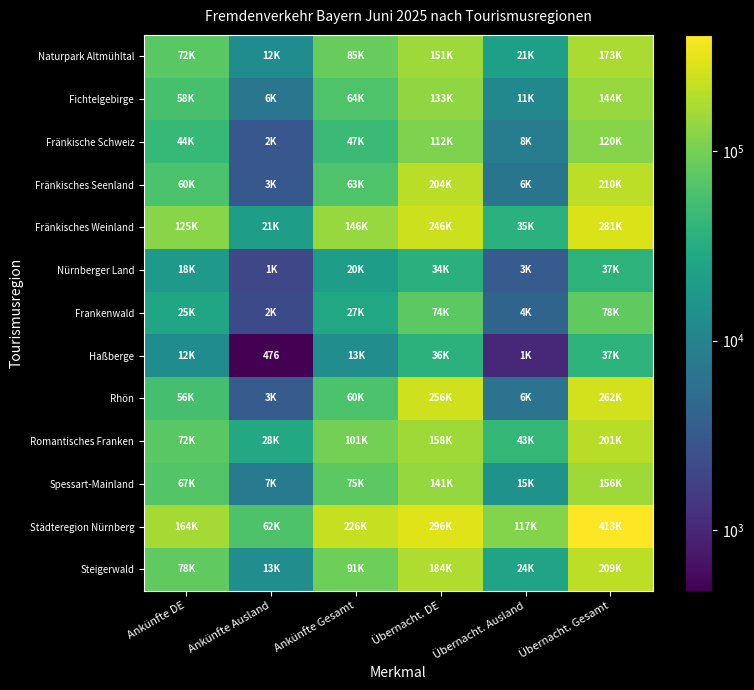

At Ankünfte Gesamt, list the series in order from smallest to largest.

Haßberge, Nürnberger Land, Frankenwald, Fränkische Schweiz, Rhön, Fränkisches Seenland, Fichtelgebirge, Spessart-Mainland, Naturpark Altmühltal, Steigerwald, Romantisches Franken, Fränkisches Weinland, Städteregion Nürnberg